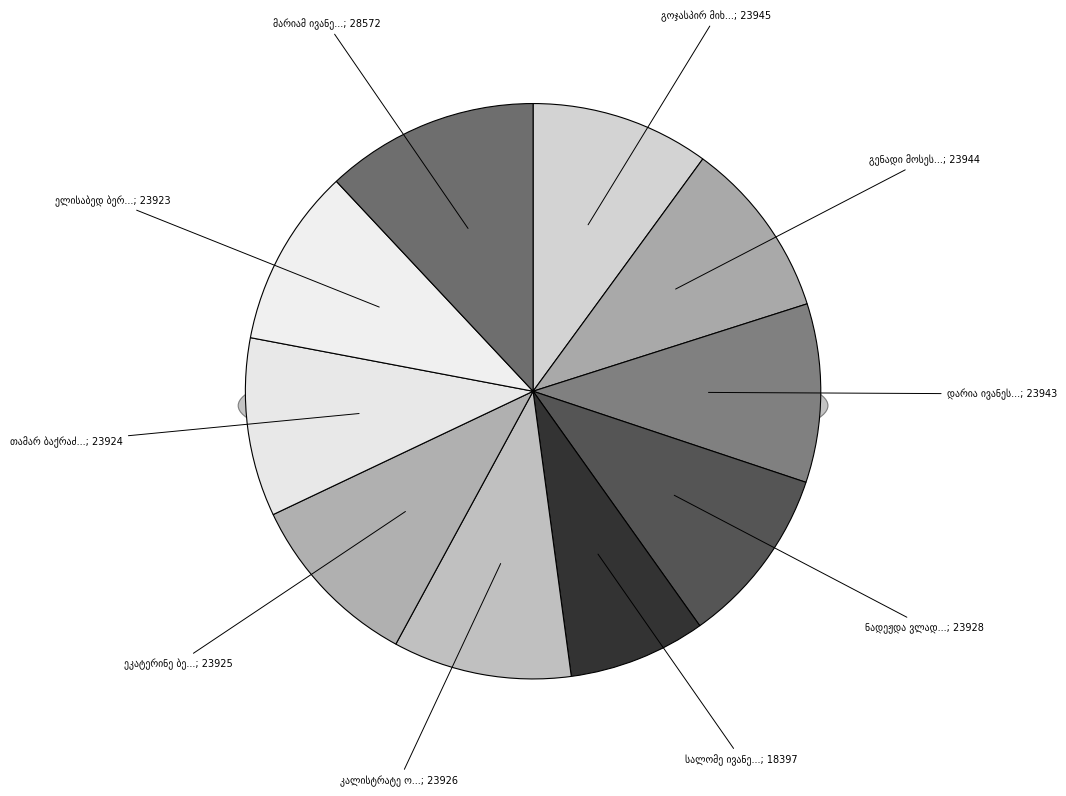

How many segments does this pie chart have?

10